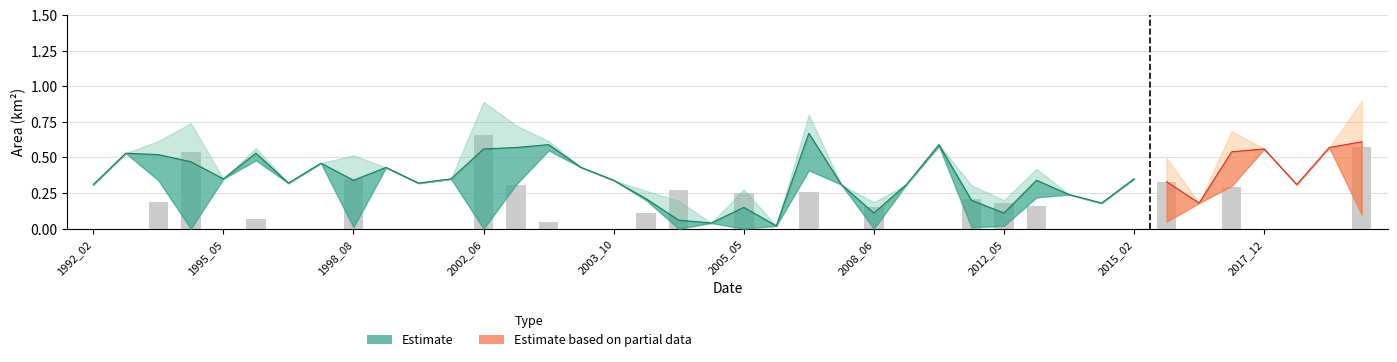

What is the difference between the maximum and second lowest values in the landArea series?

0.7